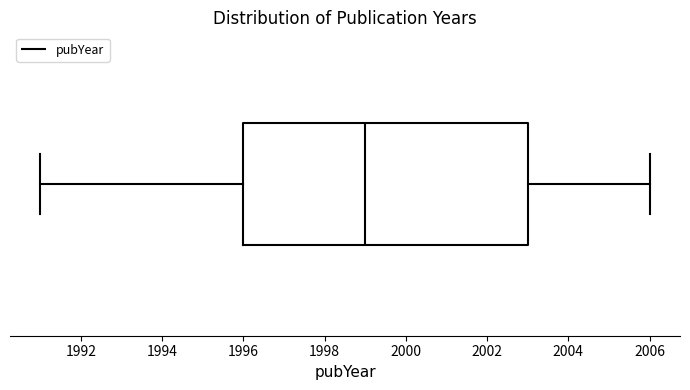

Where is the left edge of the box on the x-axis? The values are not printed on the chart, so give them approximately, as read against the axis.

1996